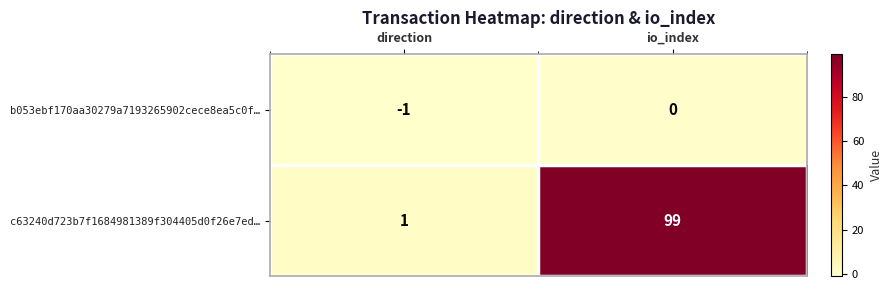

Read the c63240d723b7f1684981389f304405d0f26e7ed… value at io_index.

99